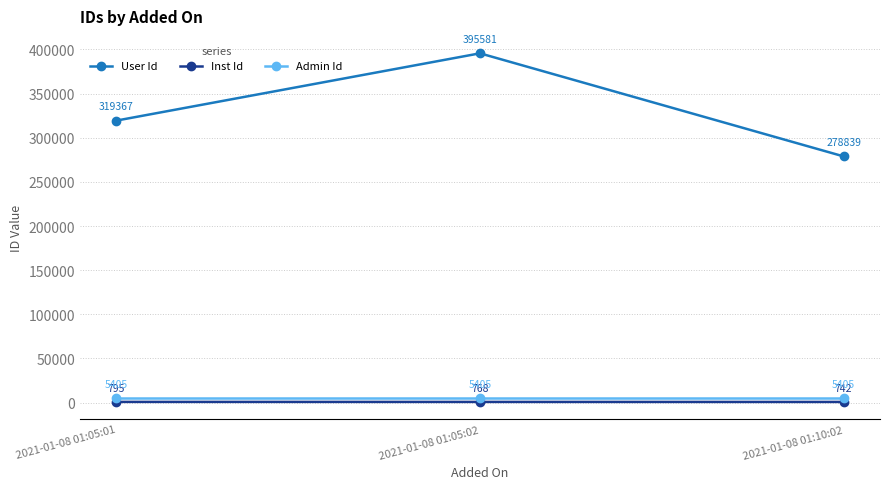

Reading right to left, extract all data points from this chart.

User Id: 278839	395581	319367
Inst Id: 742	768	795
Admin Id: 5405	5405	5405